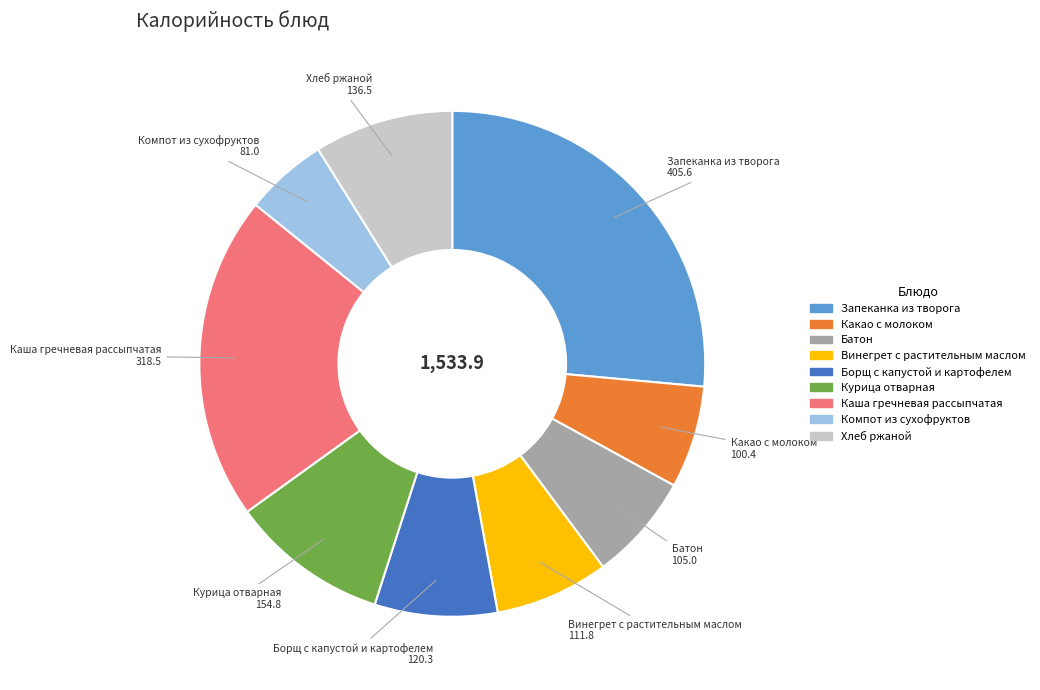

Is there a majority slice in this chart?

No